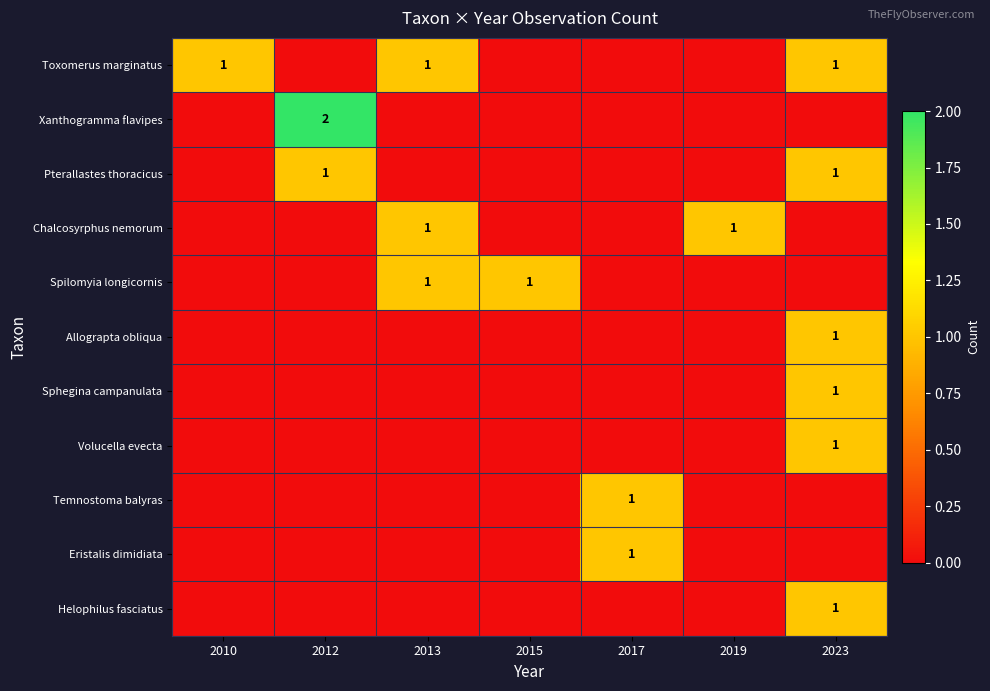

Is it true that Spilomyia longicornis equals 1 at 2015?

True